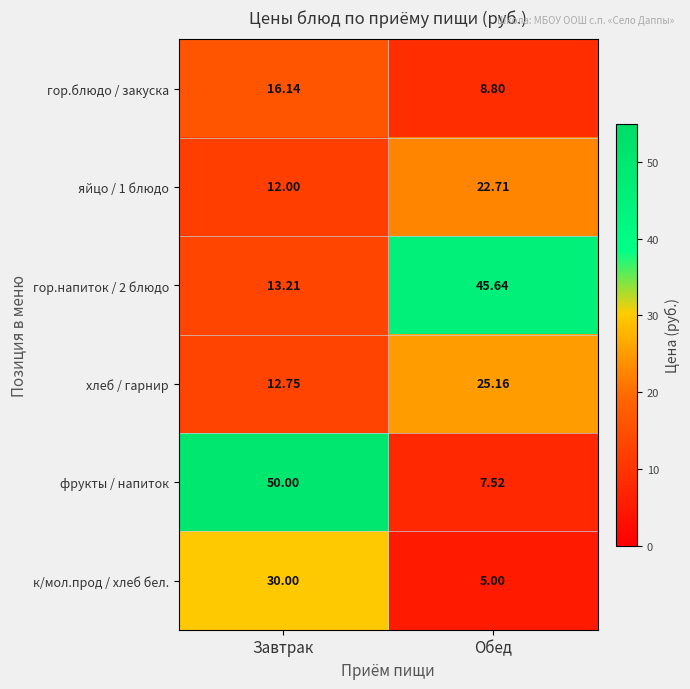

Which series changed the most between Завтрак and Обед?

фрукты / напиток